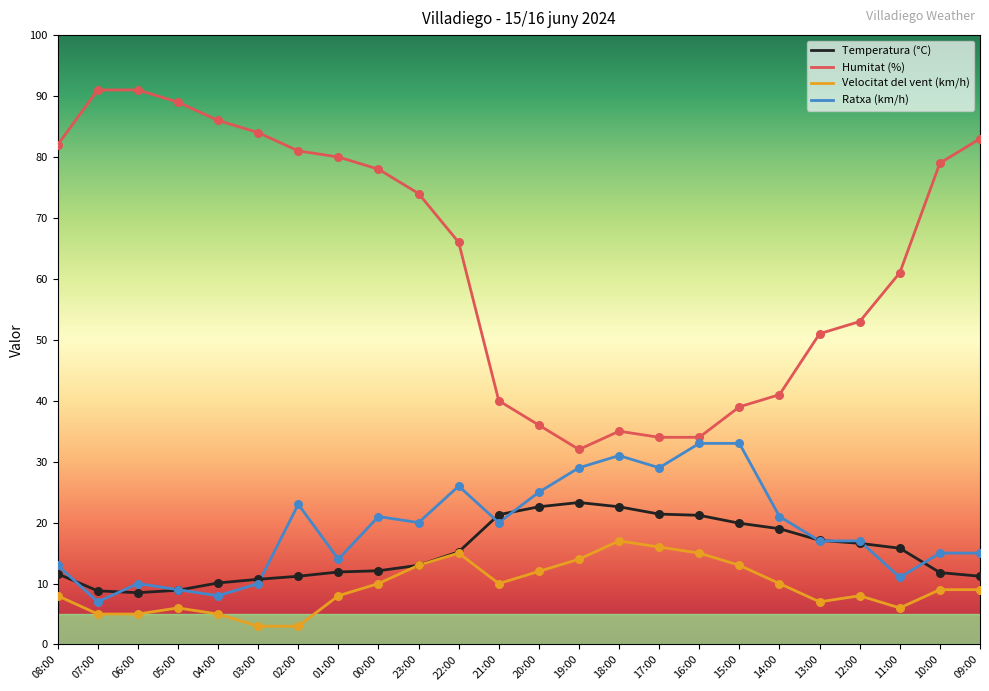

What is the difference between the highest and lowest values at 06:00?

86.0